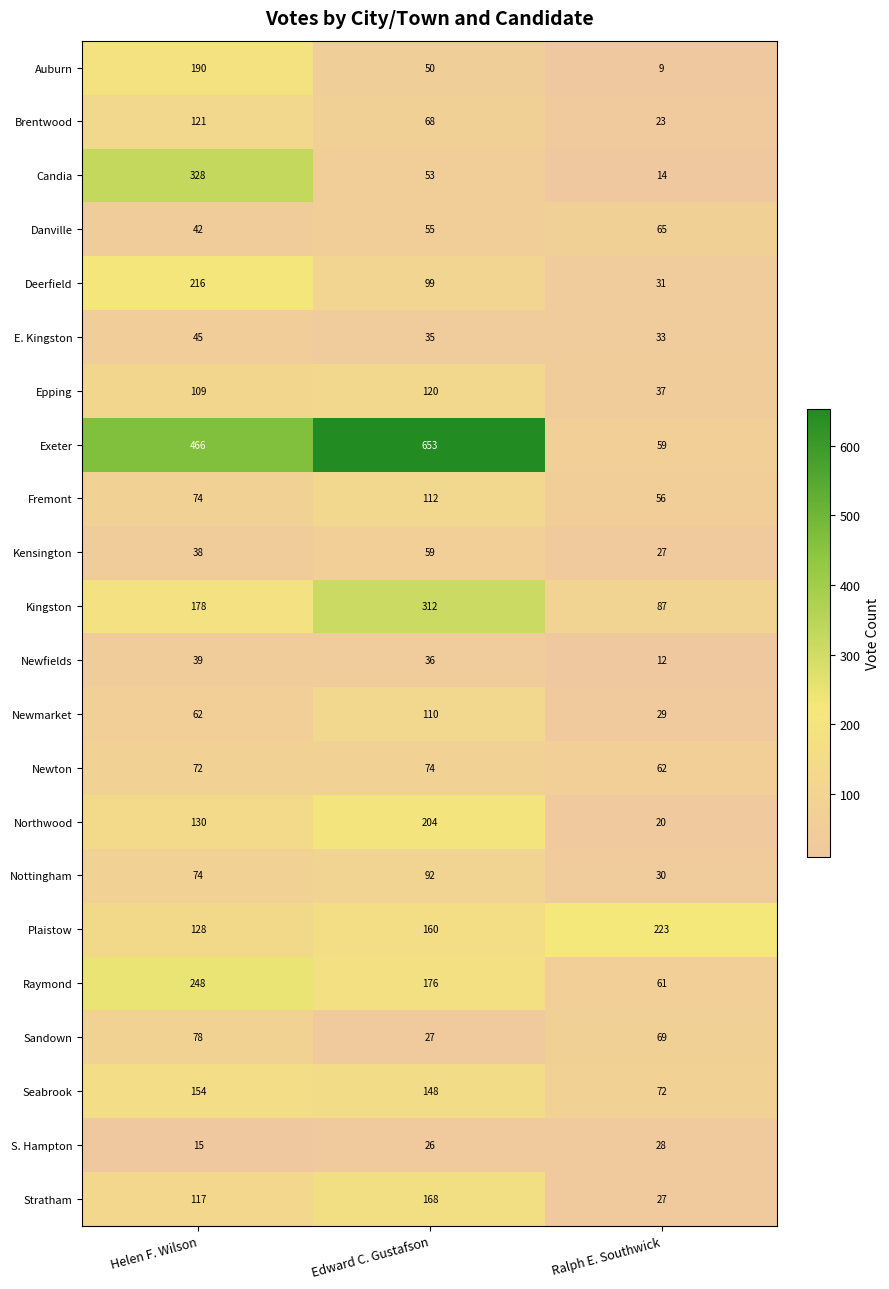

At how many categories does at least one series exceed 531?

1